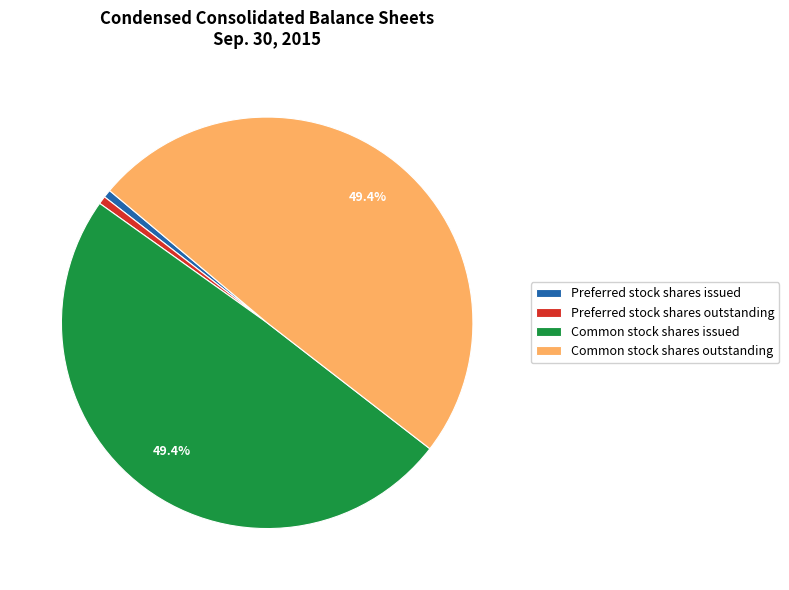

To the nearest percent, what percentage of the pie is Common stock shares outstanding?

49%